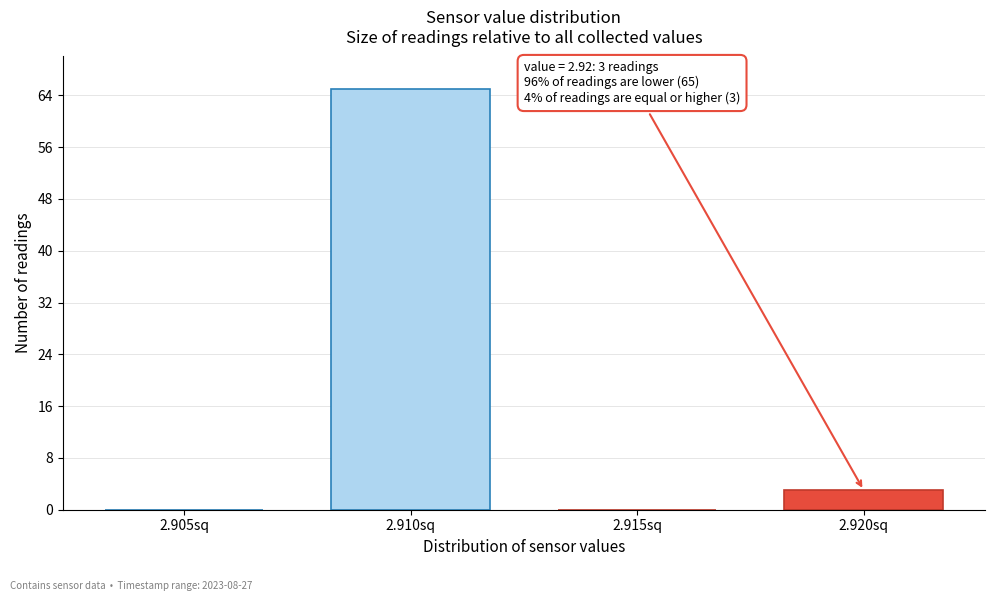

Reading right to left, what are all the values shown in this chart?

2.920sq=3	2.915sq=0	2.910sq=65	2.905sq=0